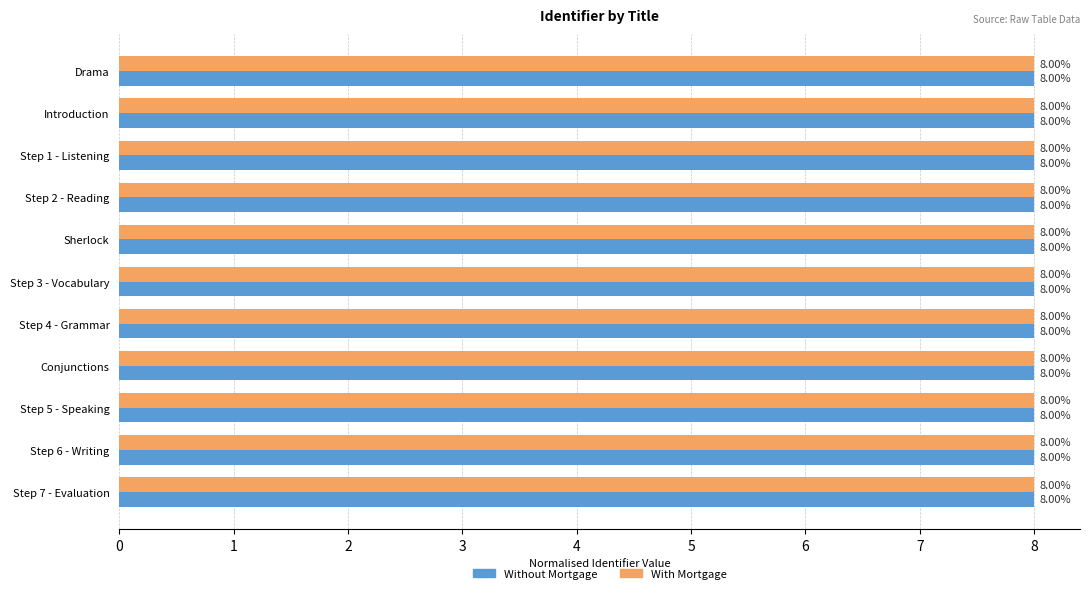

At how many categories does at least one series exceed 7?

11